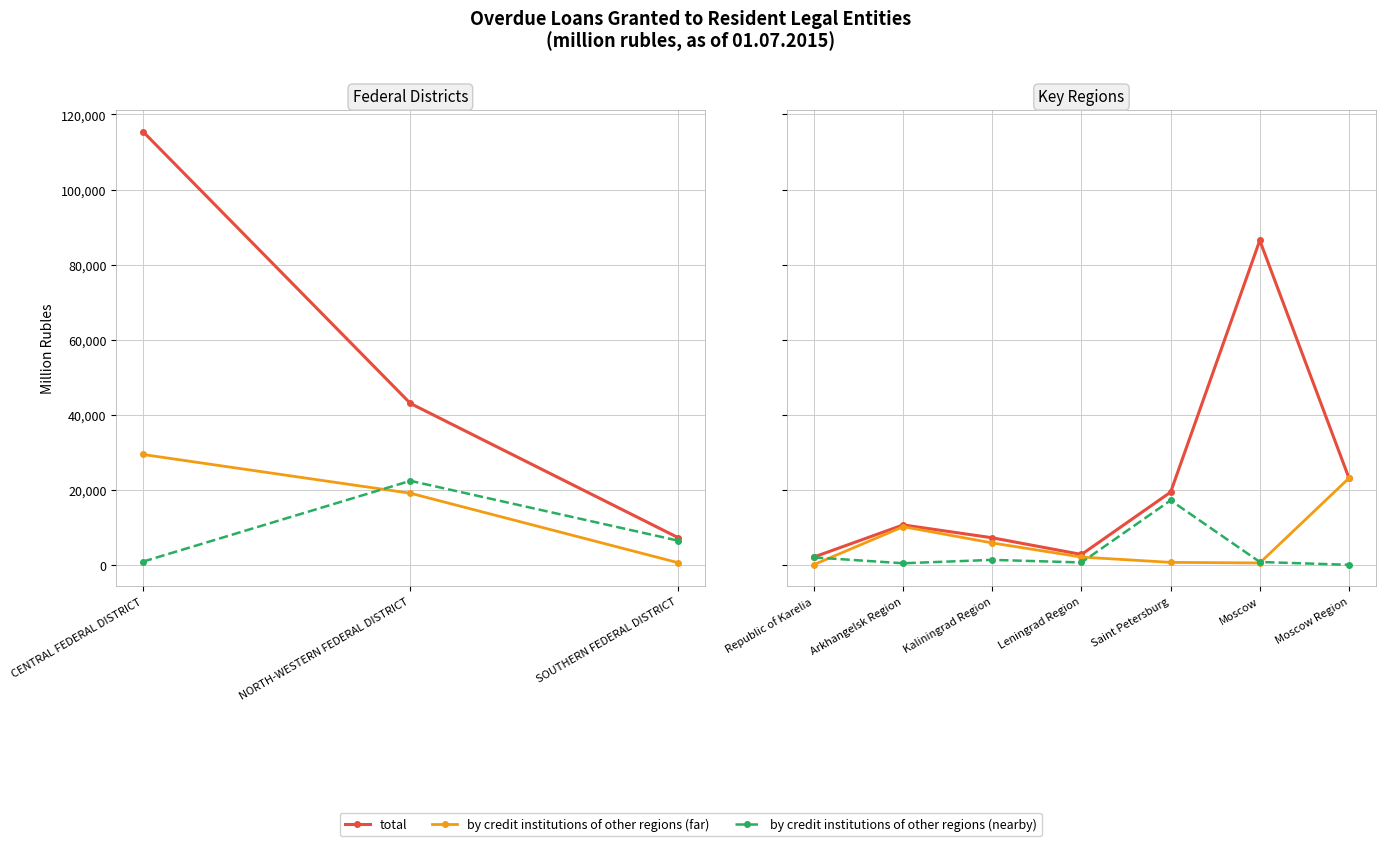

Is it true that by credit institutions of other regions (far) equals 555 at Moscow?

True